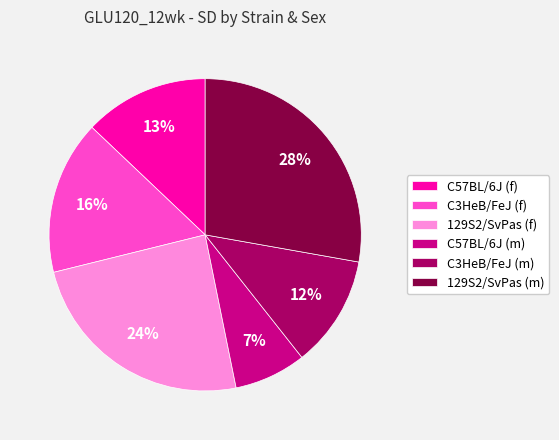

Is C57BL/6J (m) the majority of the pie?

No